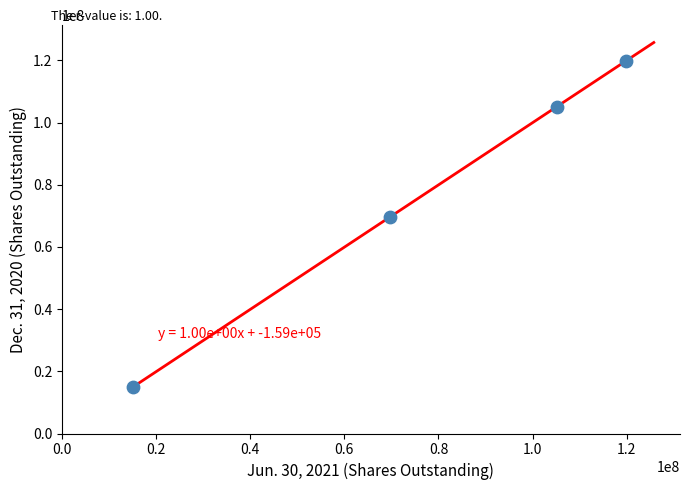

What Y value in the scatter plot is closest to 67354294?

69737402